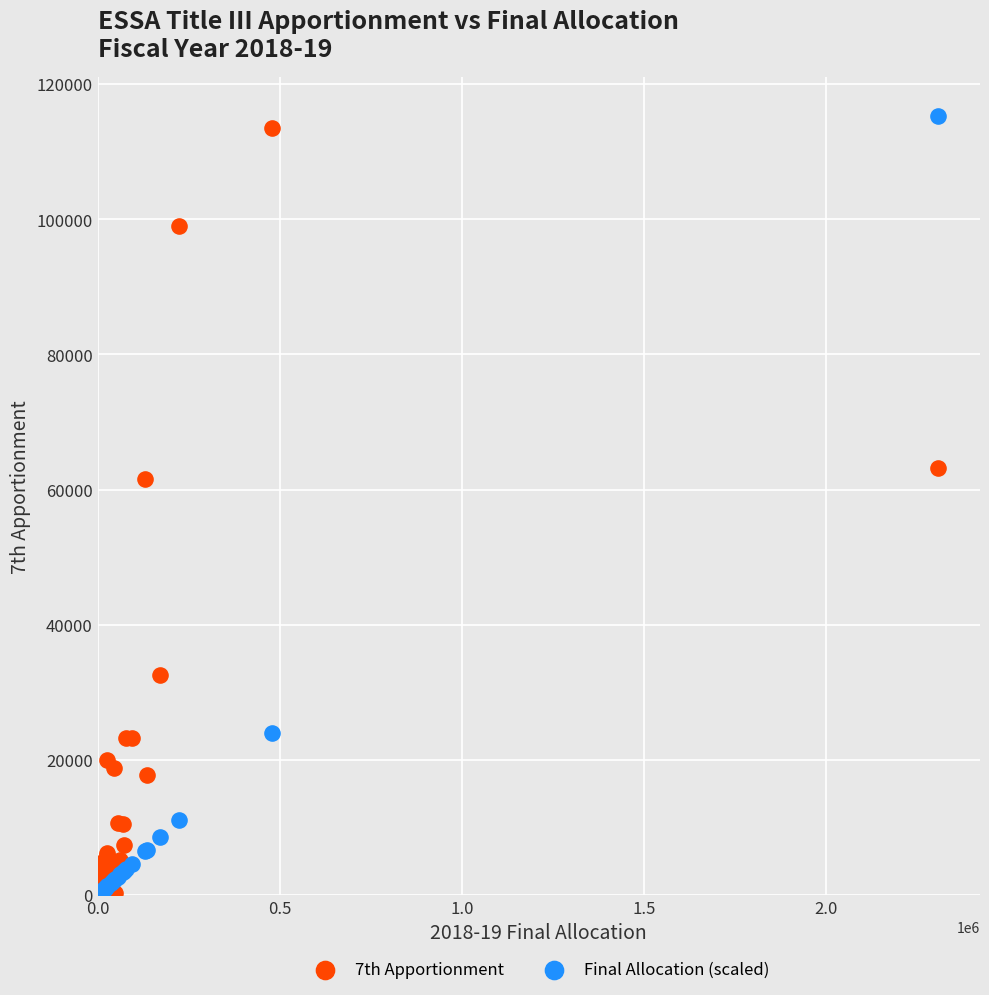

In the Final Allocation (scaled) series, what Y value is closest to 57724?

23963.0